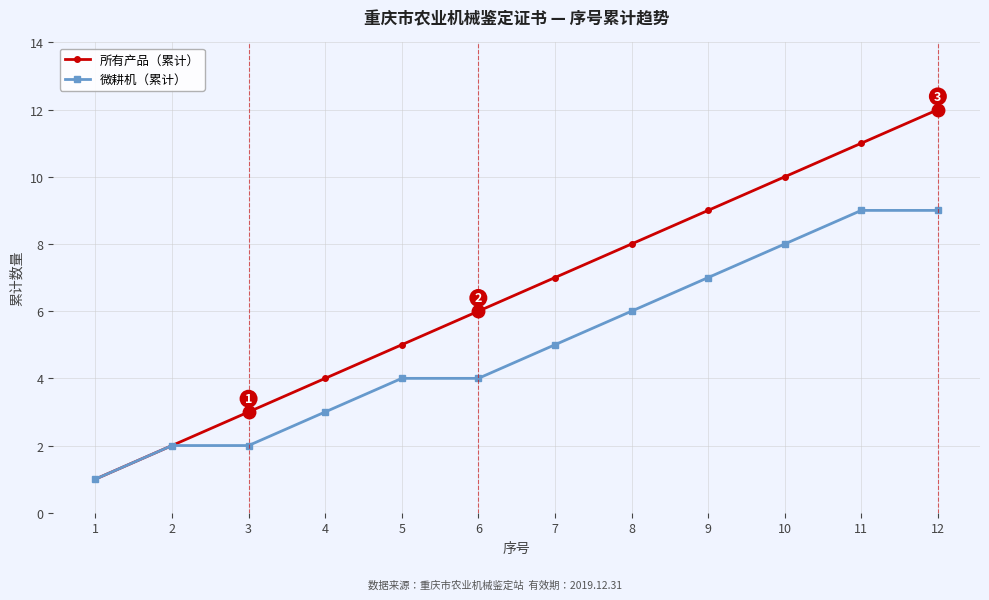

Which series has the largest total across all categories?

所有产品（累计）